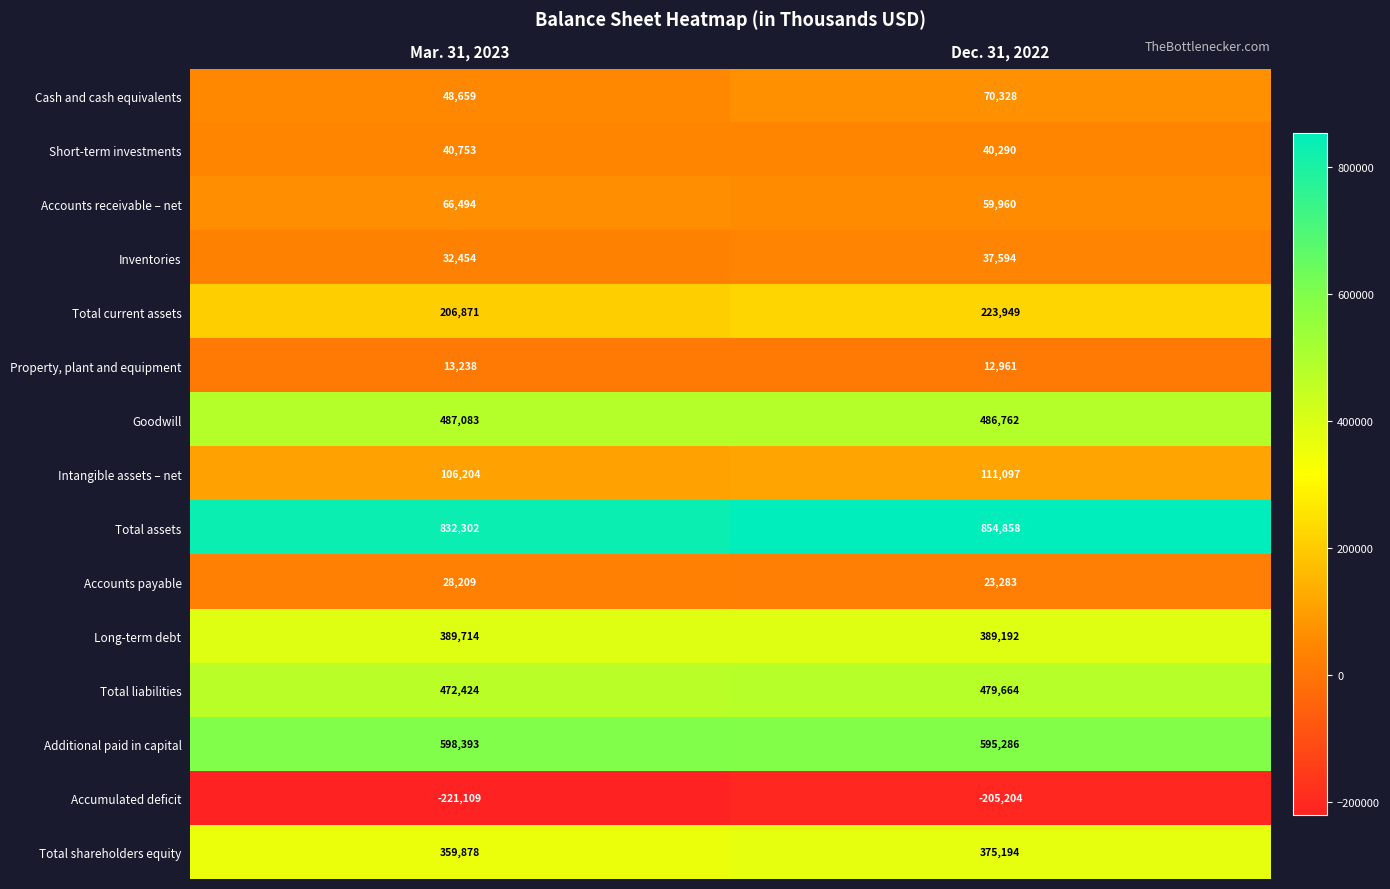

List the labels in order of Long-term debt value, largest first.

Mar. 31, 2023, Dec. 31, 2022